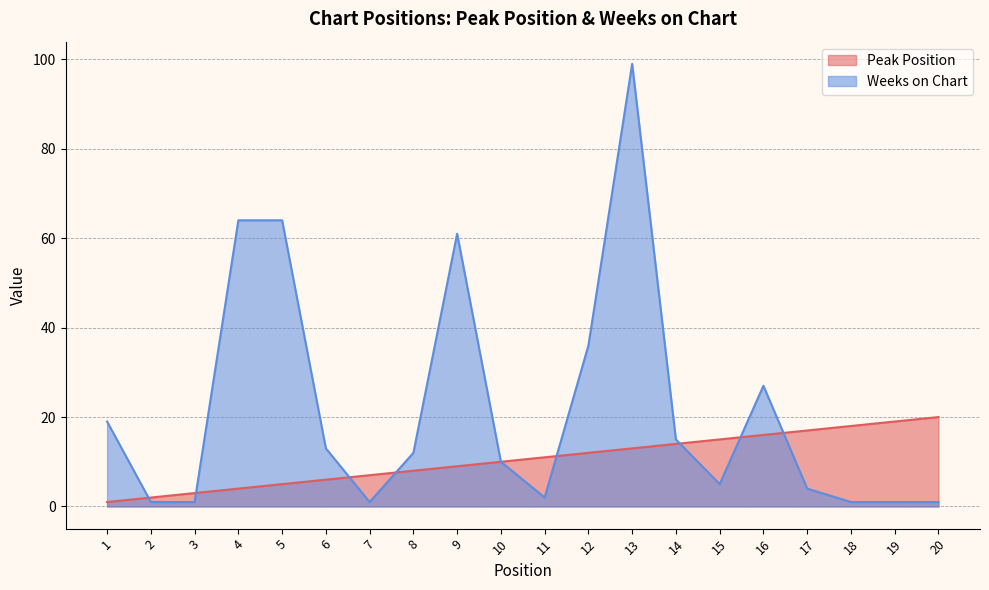

At 1, list the series in order from smallest to largest.

Peak Position, Weeks on Chart